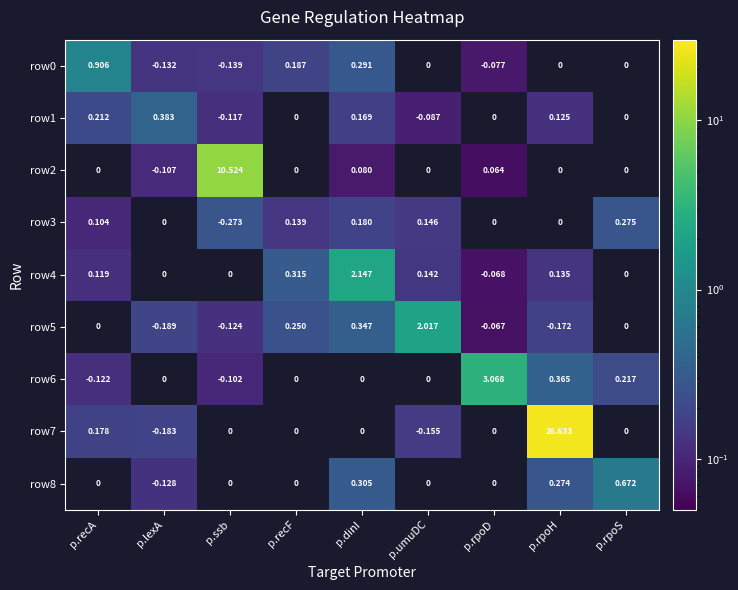

The value of row5 at p.dinI is 0.5. True or false?

False